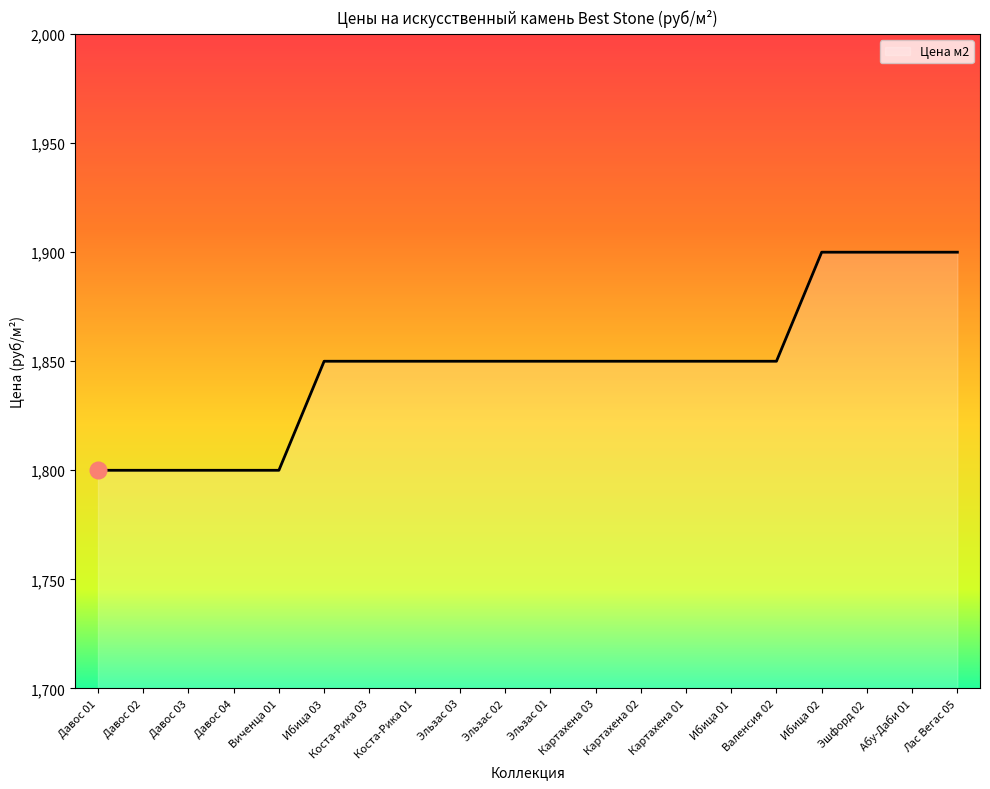

Which has a higher value, Эльзас 01 or Абу-Даби 01?

Абу-Даби 01